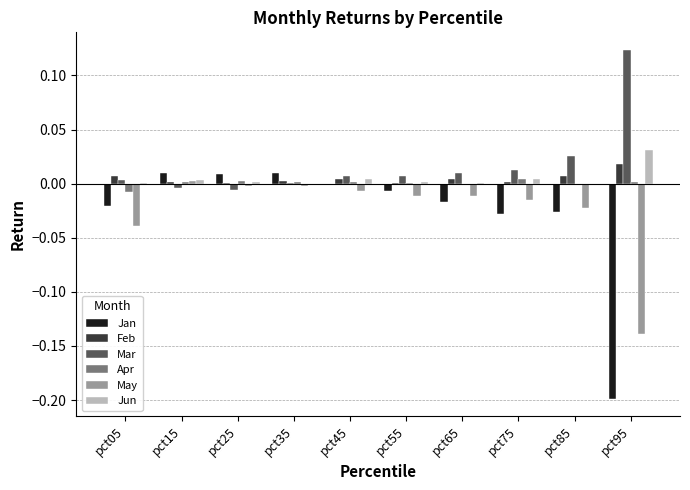

Which series changed the most between pct05 and pct15?

May